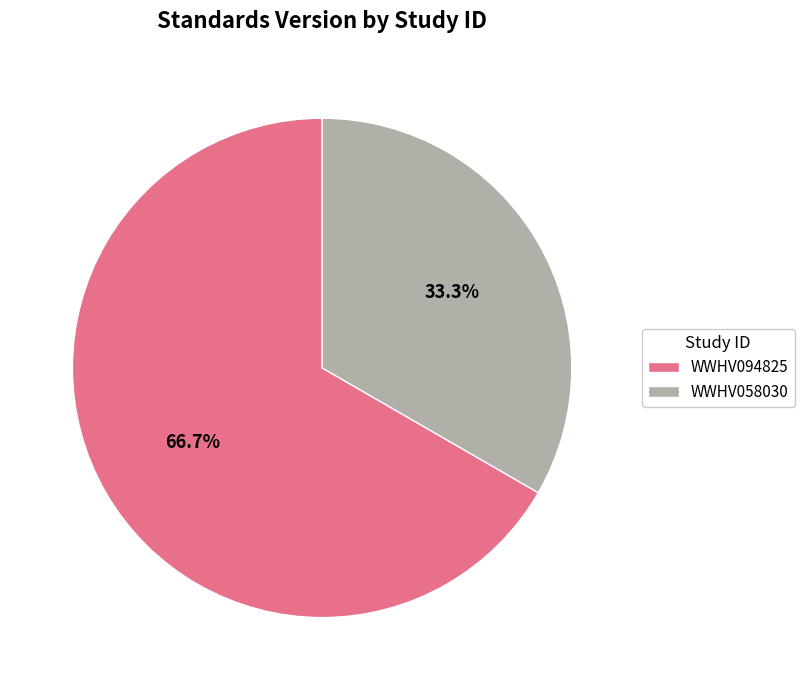

To the nearest percent, what percentage of the pie is WWHV058030?

33%